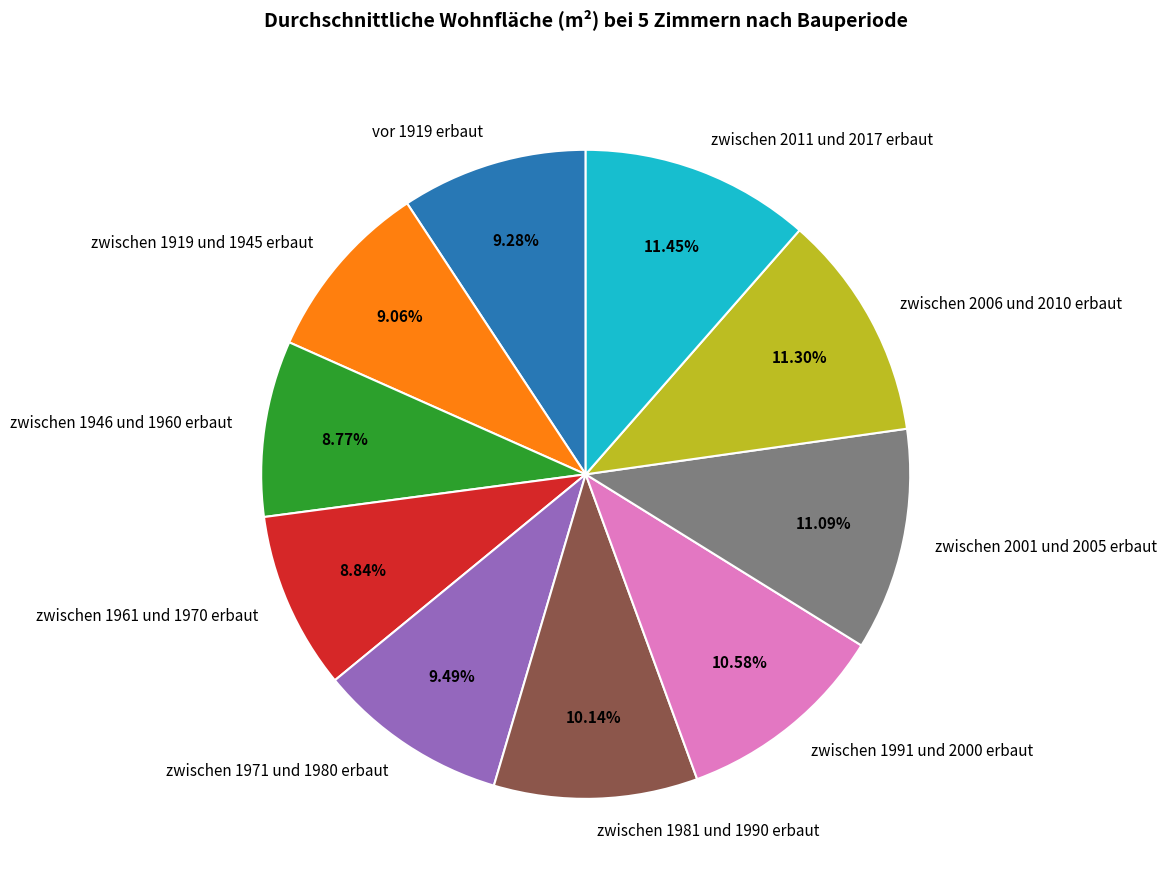

Is it true that zwischen 2006 und 2010 erbaut is 5% of the pie?

False